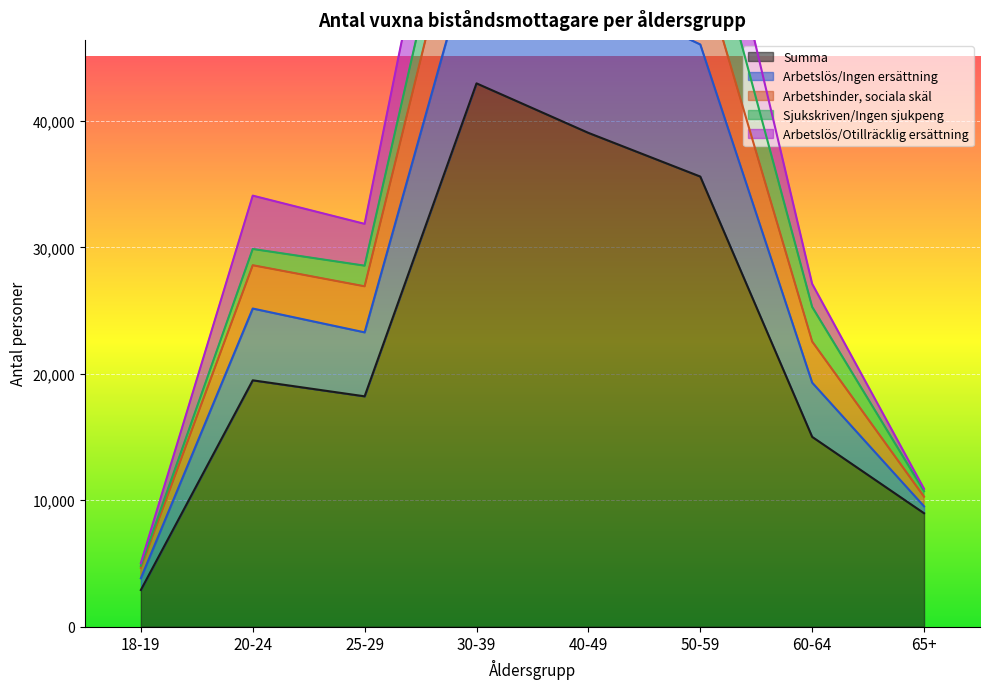

What position from the left is 18-19?

1